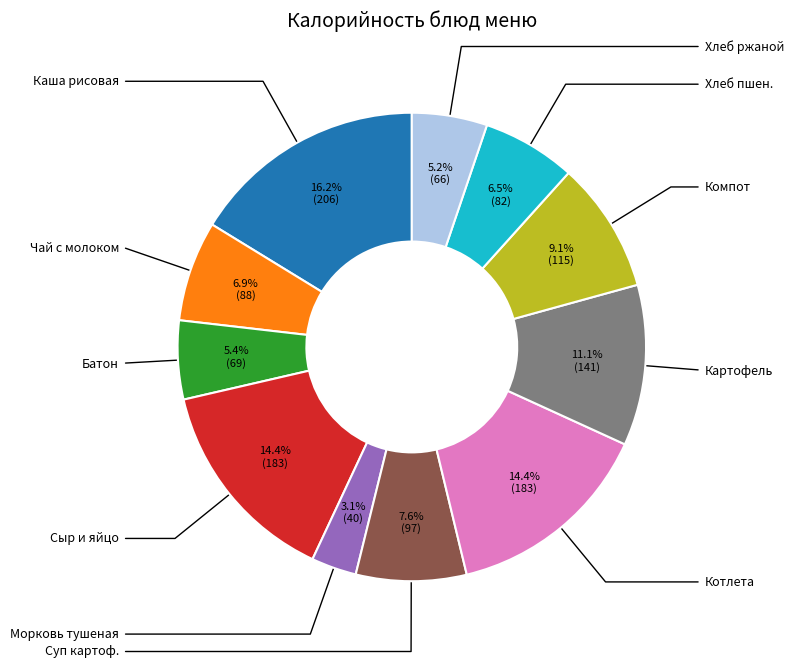

Does any single category account for the majority?

No